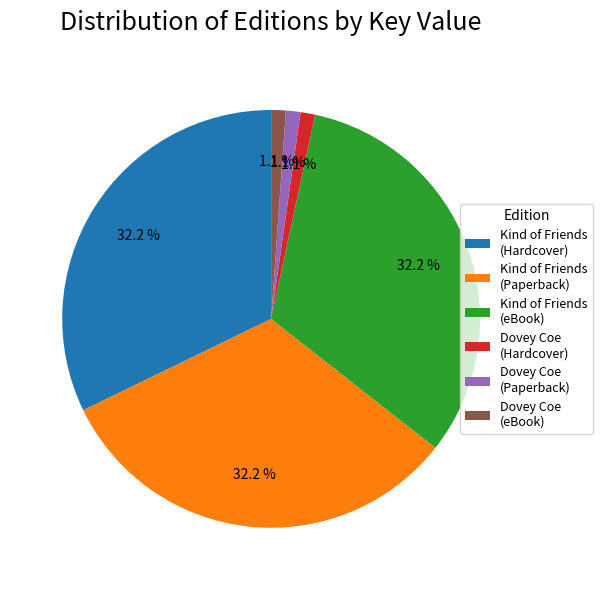

What is the total percentage of Kind of Friends (Paperback) and Dovey Coe (Paperback)?

33.3%